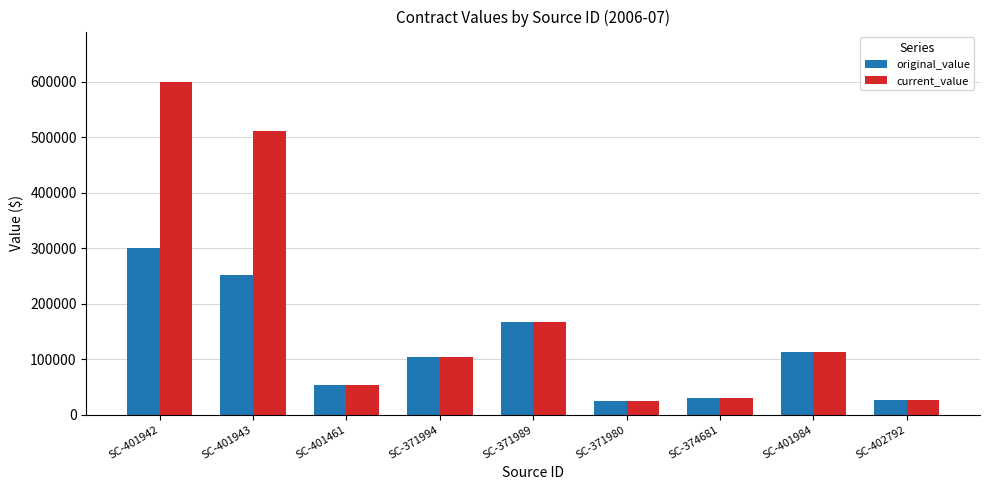

What is the greatest value displayed?

600000.0